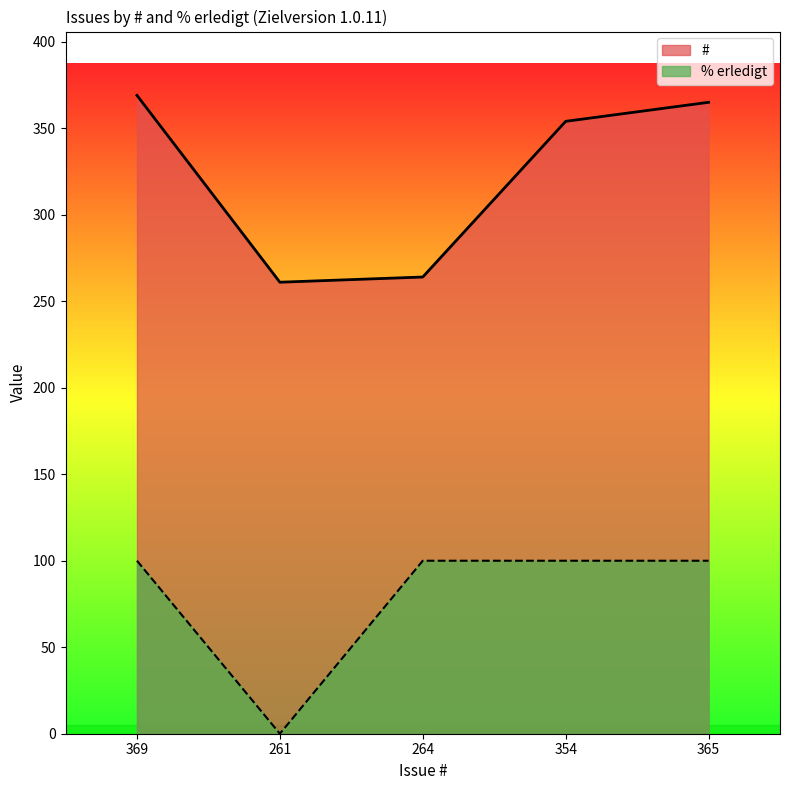

True or false: # and % erledigt intersect in this chart.

False